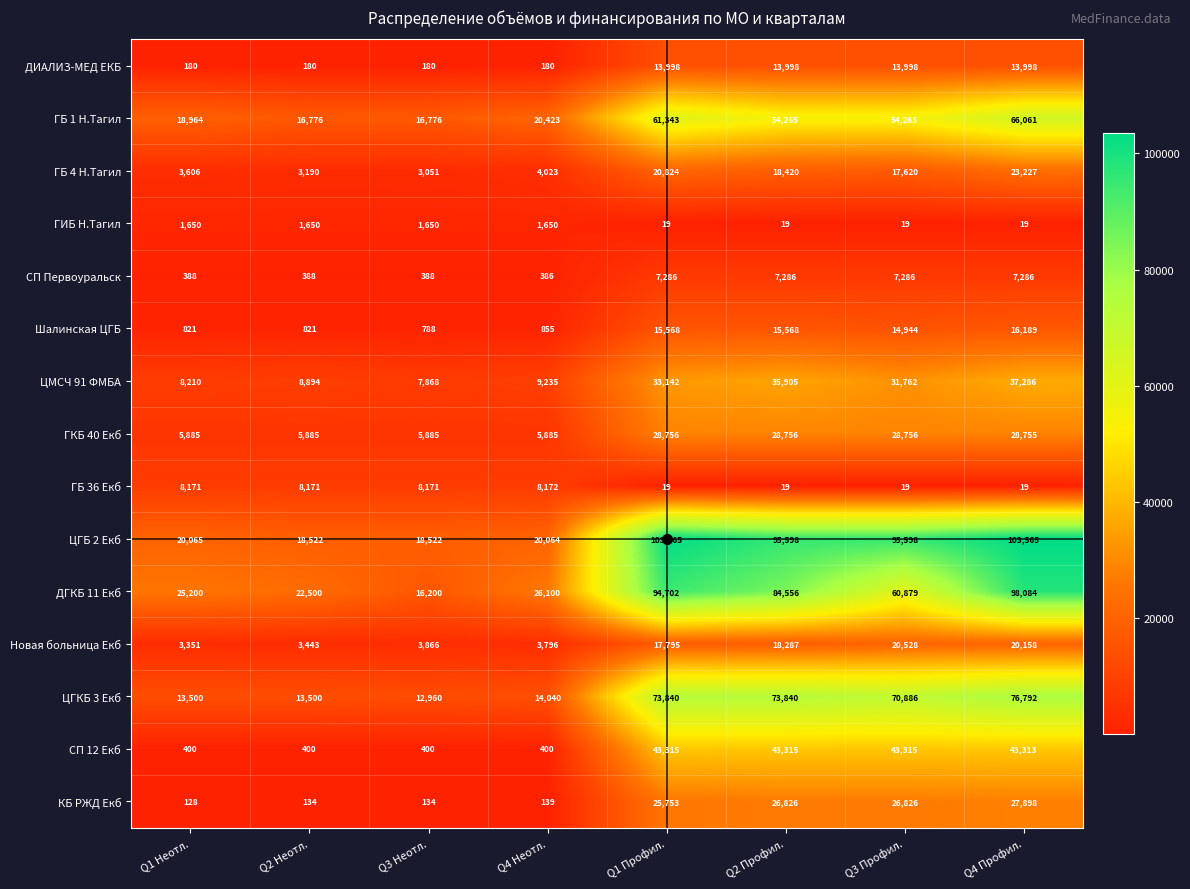

Which series has the widest spread of values?

ЦГБ 2 Екб